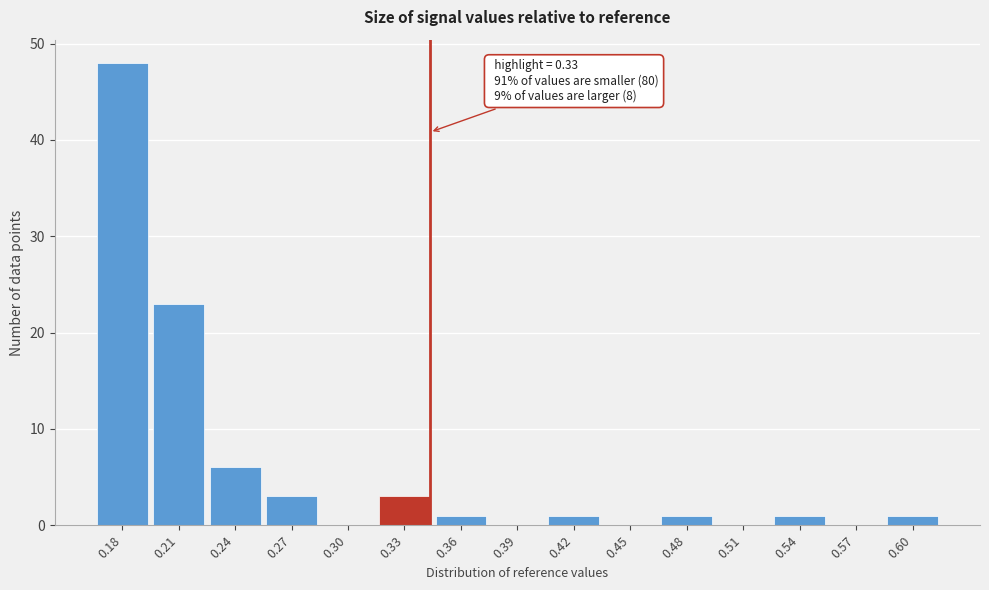

Reading left to right, transcribe all the data shown in this chart.

0.18=48	0.21=23	0.24=6	0.27=3	0.30=0	0.33=3	0.36=1	0.39=0	0.42=1	0.45=0	0.48=1	0.51=0	0.54=1	0.57=0	0.60=1